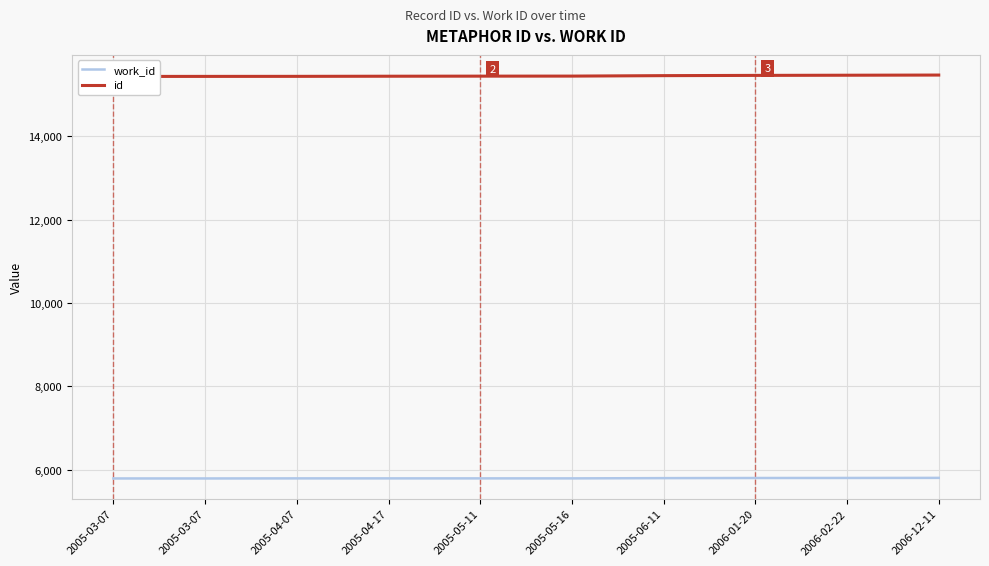

List the series in order of their overall mean, highest first.

id, work_id